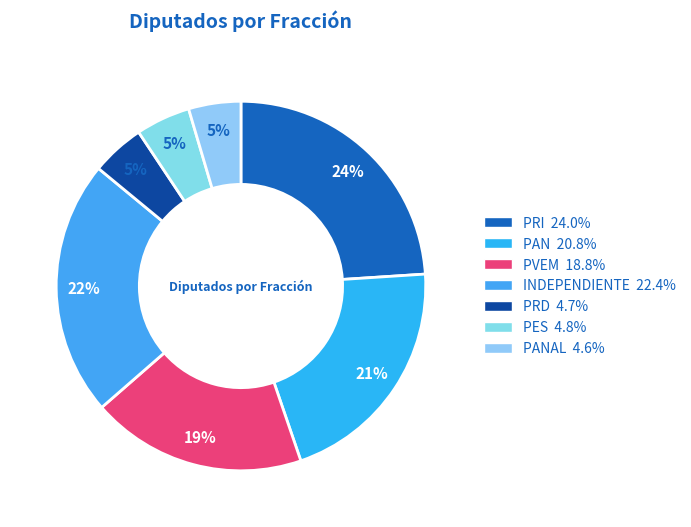

How many segments does this pie chart have?

7